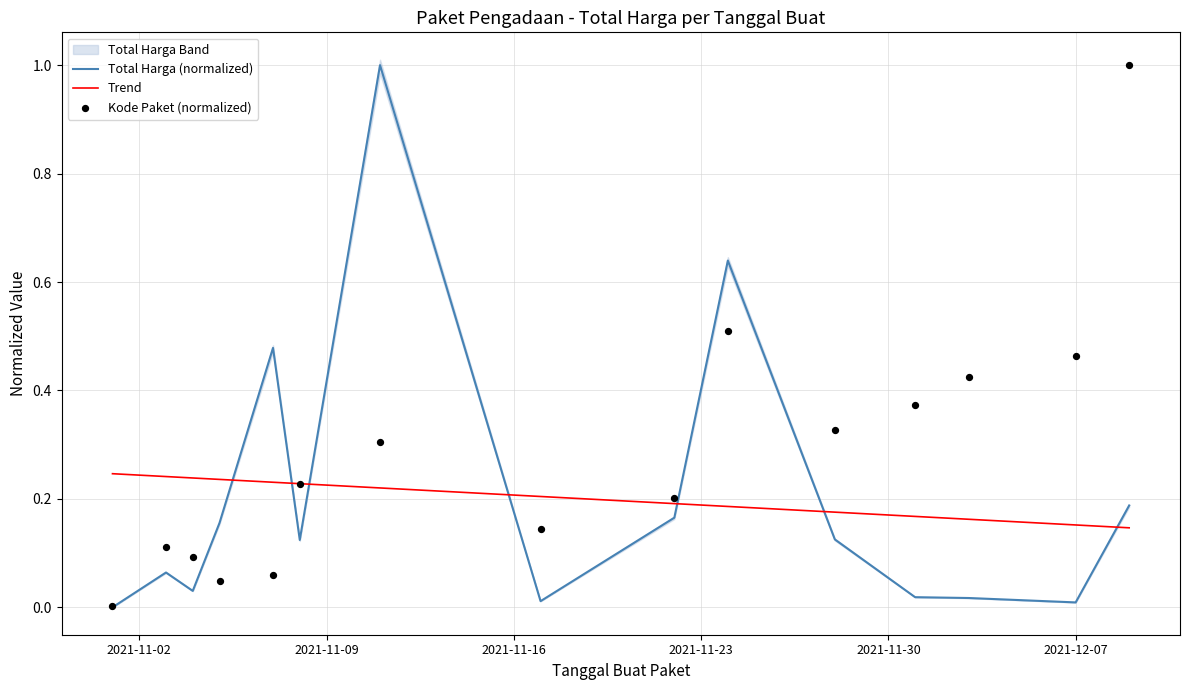

Which series has the largest Y range (max minus min)?

Total Harga (normalized)